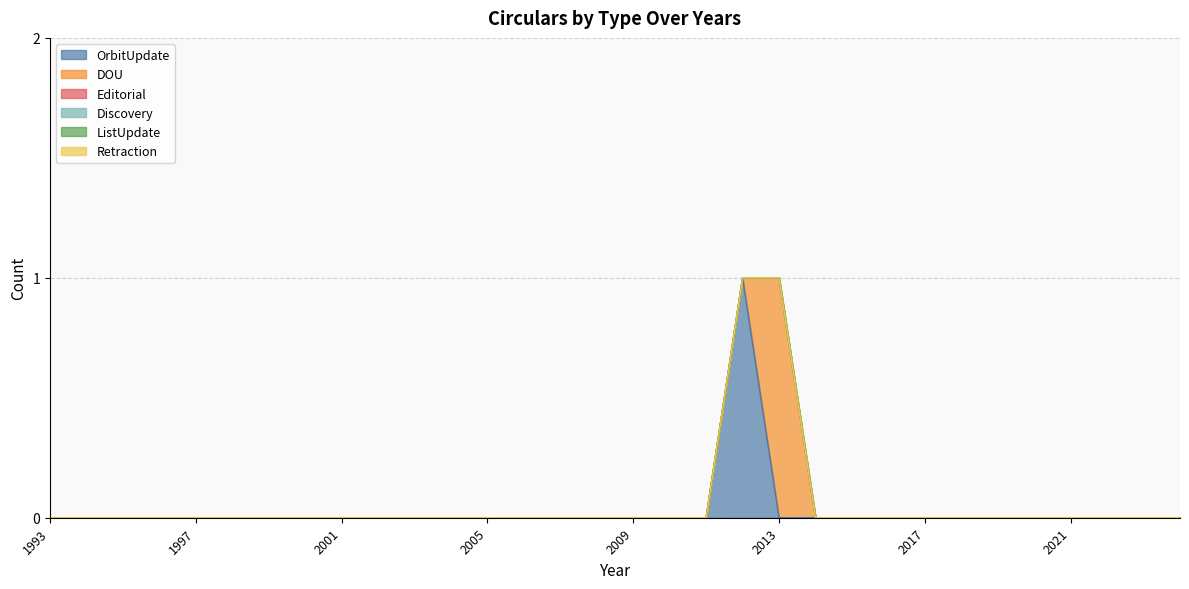

The value of DOU at 2006 is 0. True or false?

True